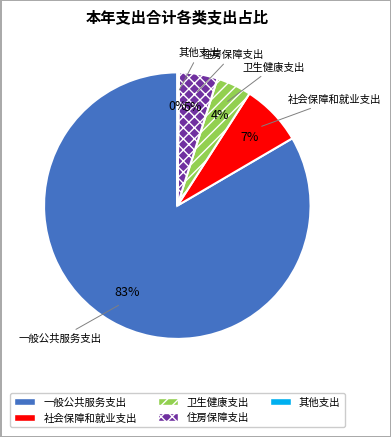

Which category has the biggest portion of the pie?

一般公共服务支出